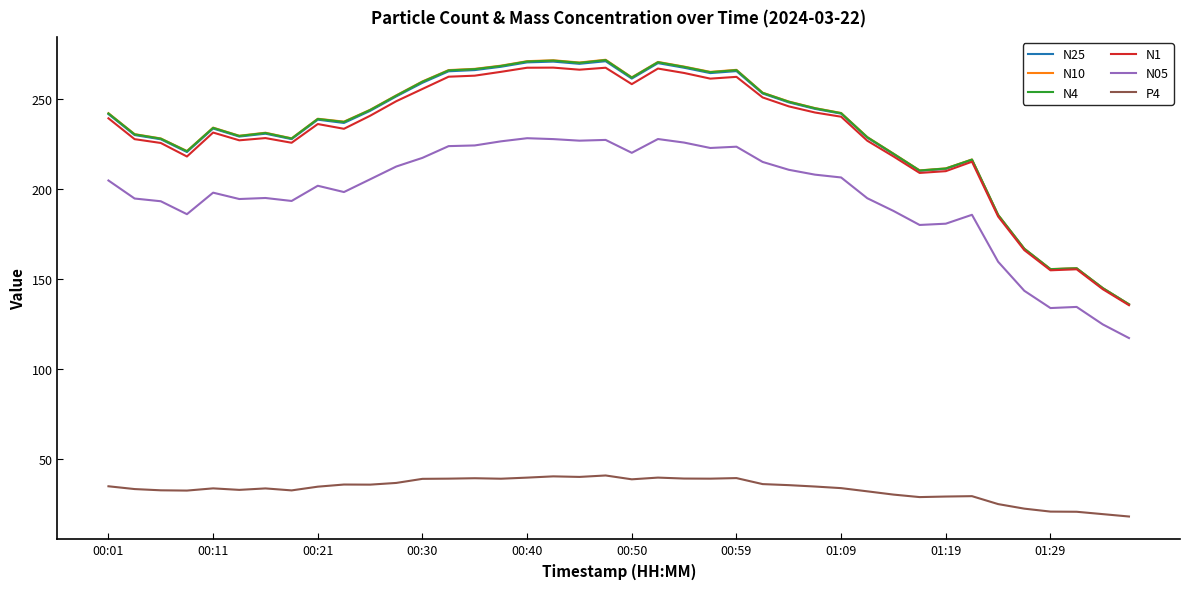

True or false: N25 and P4 intersect in this chart.

False